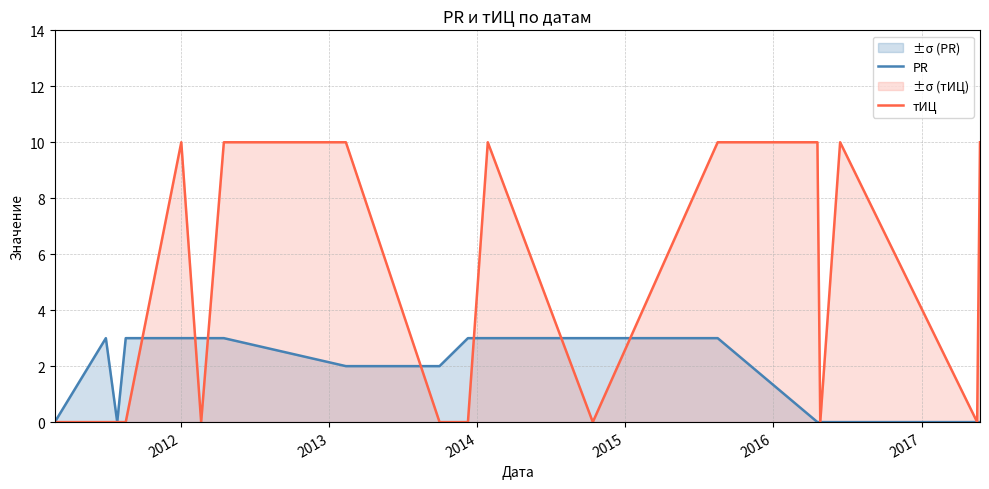

Which series has the largest total across all categories?

тИЦ